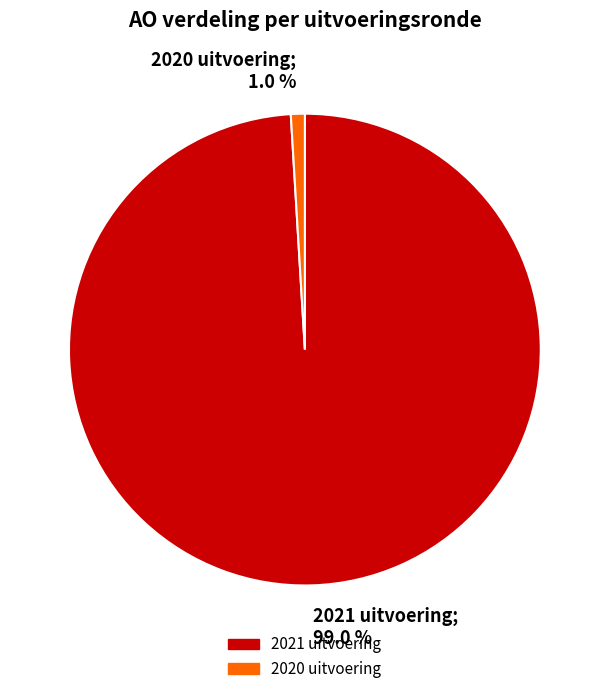

What is the total percentage of 2021 uitvoering and 2020 uitvoering?

100.0%